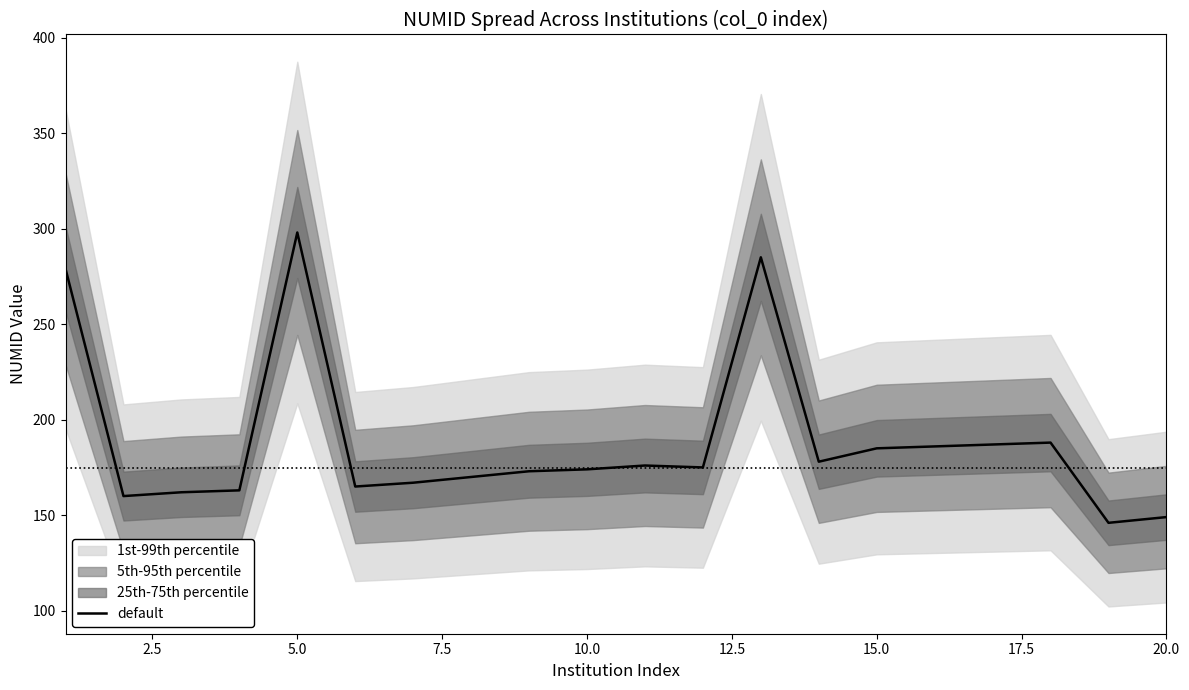

The value of default at 20.0 is 194. True or false?

False